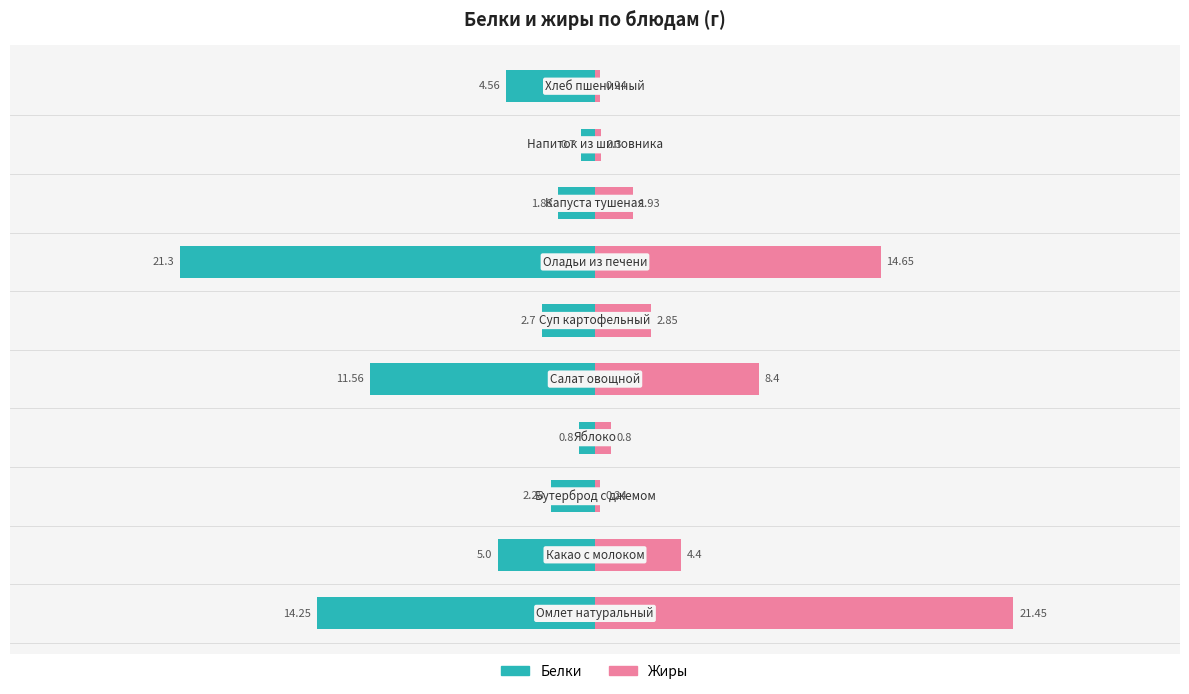

What value does the Белки series have at −20?

-5.0